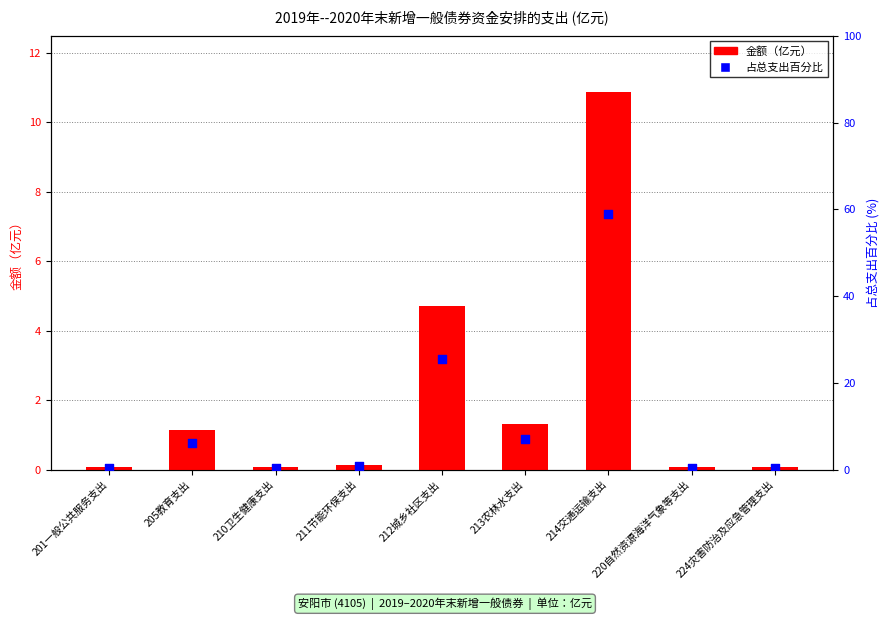

What are all the series names shown in the legend?

金额（亿元）, 占总支出百分比